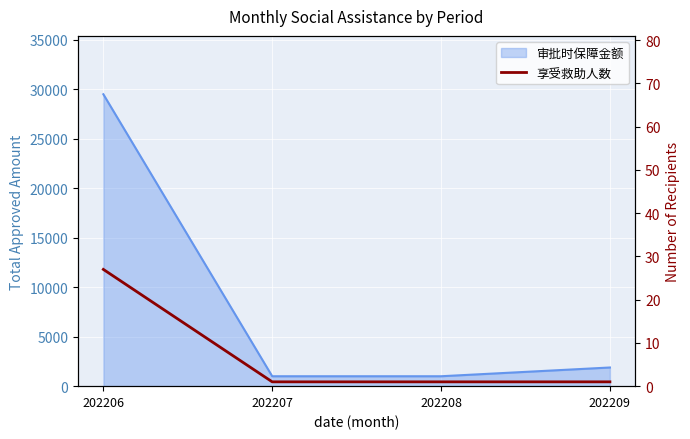

Which has a higher value, 202209 or 202207?

202209